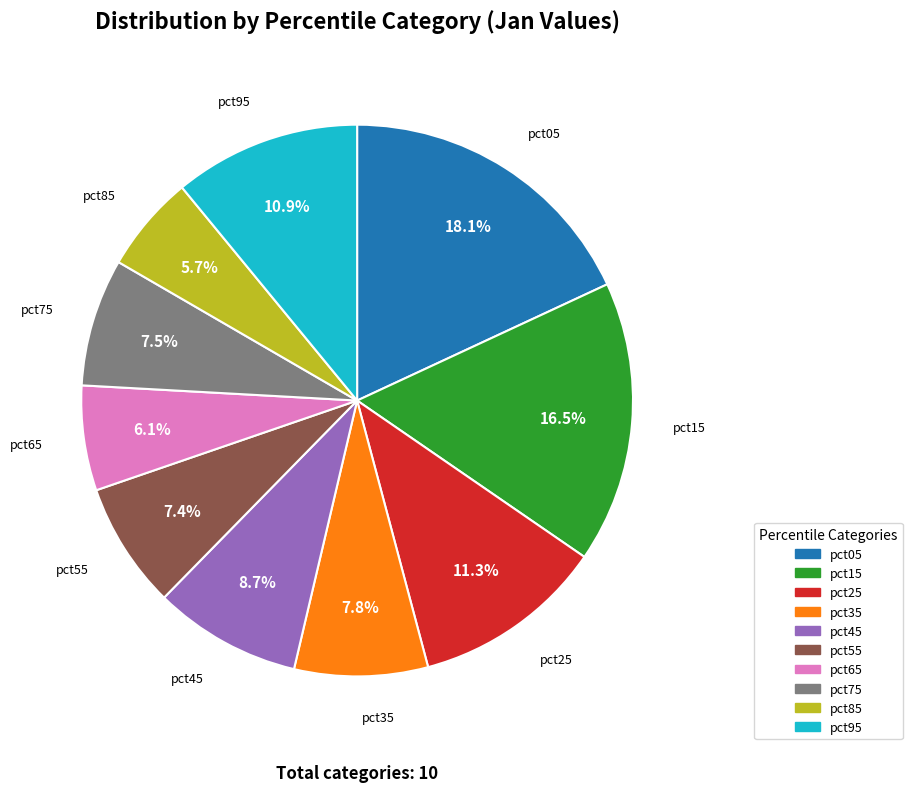

True or false: pct05 accounts for 18% of the total.

True